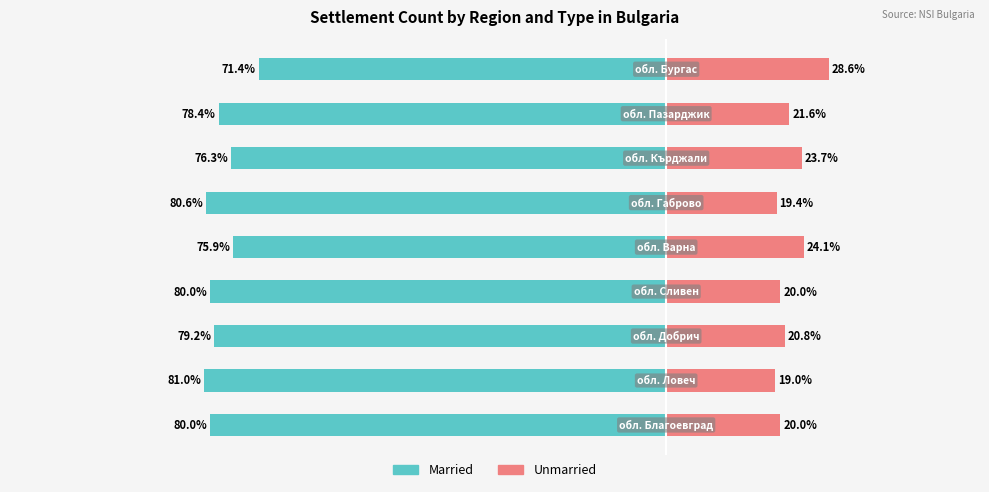

What value does the Unmarried series have at 7?

21.6